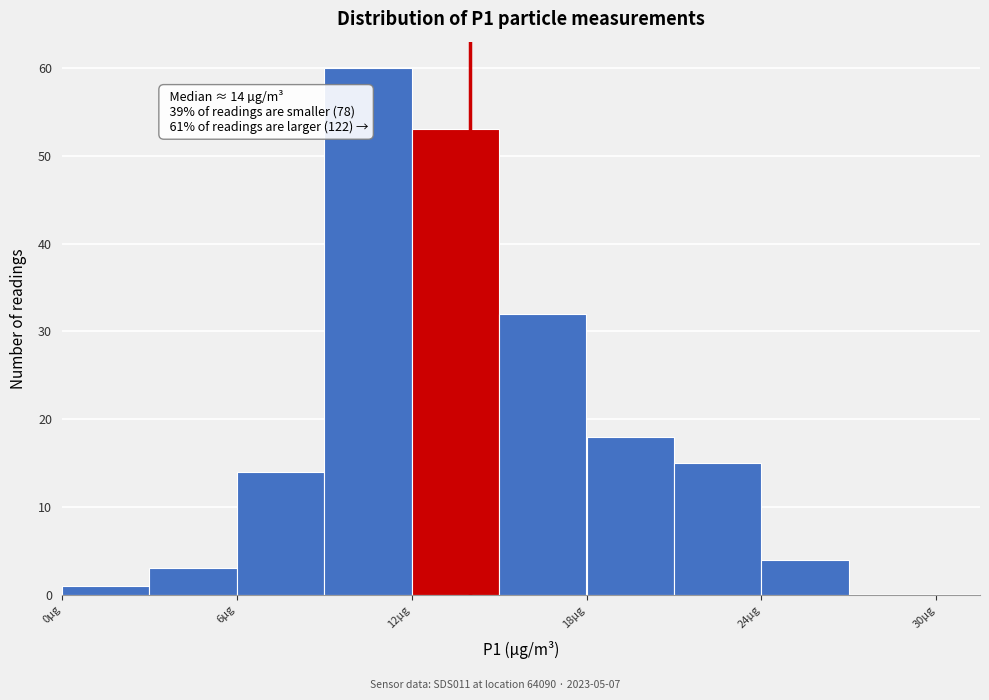

Around what value on the x-axis is the tallest bar? Give the approximate position of its centre, as read against the axis.

11